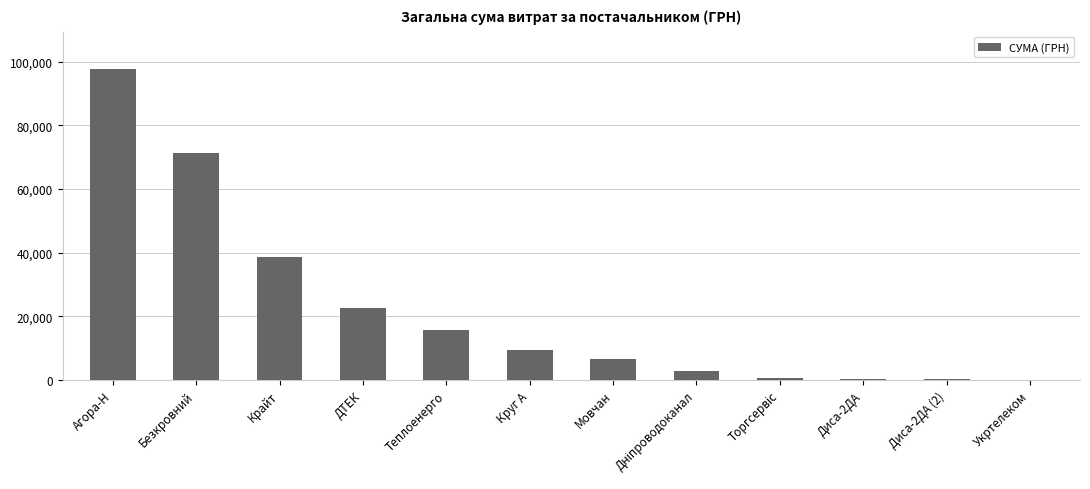

How many data points are above 9465?

6